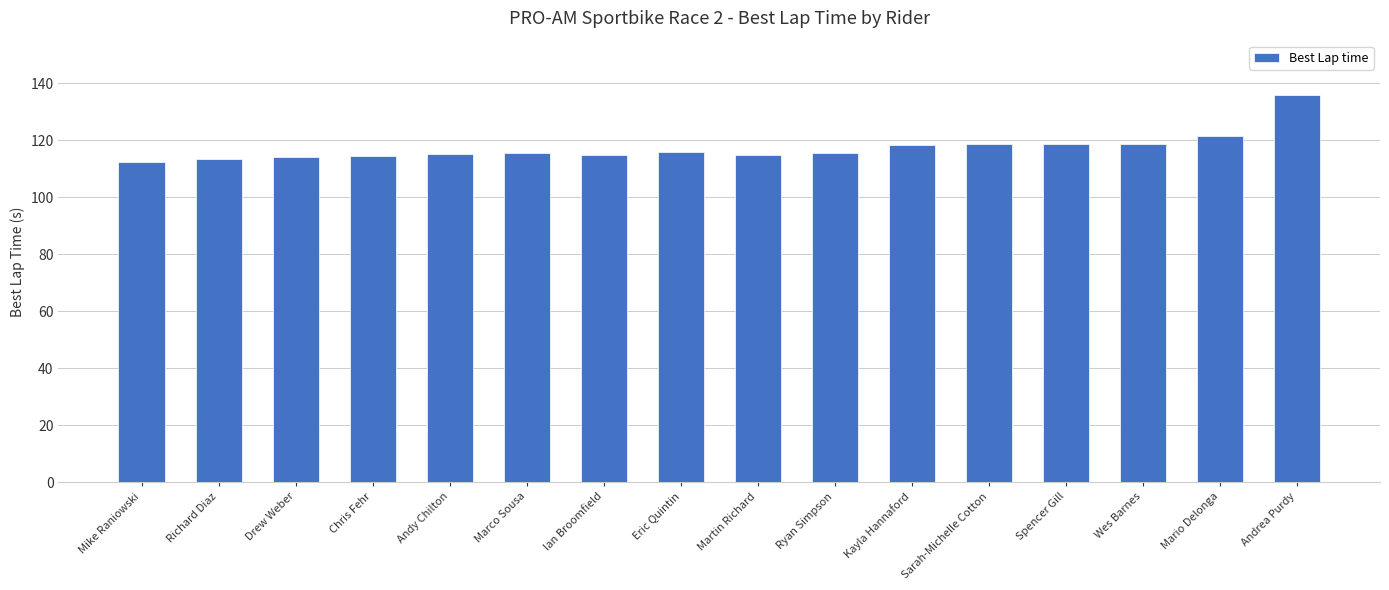

What is the value of the 2nd bar from the left?

113.3